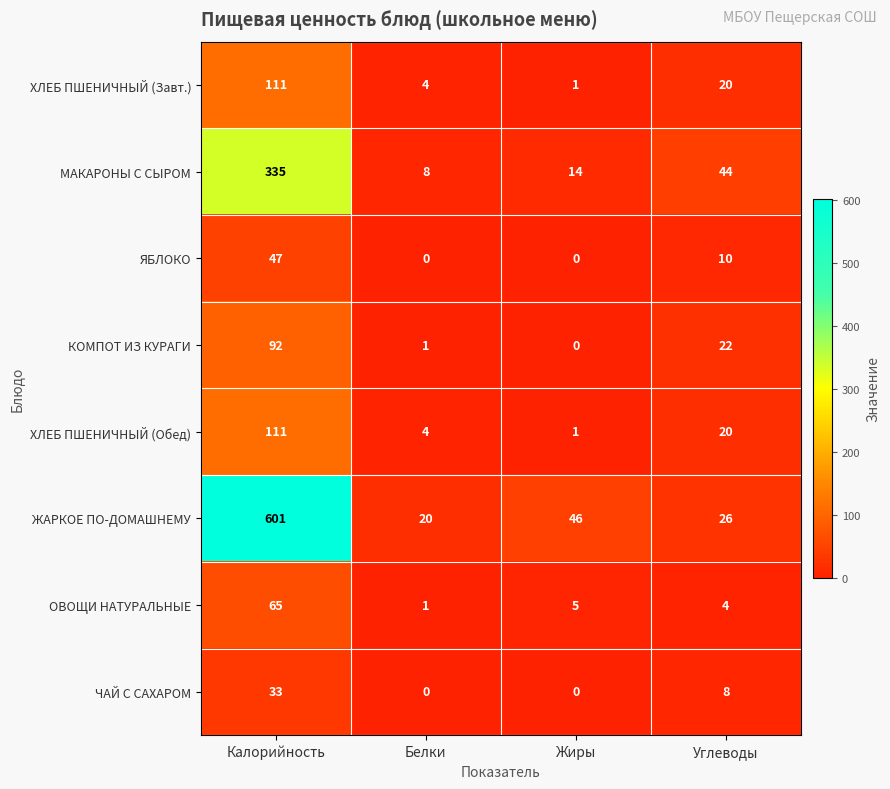

At which category does the chart reach its peak across all series?

Калорийность